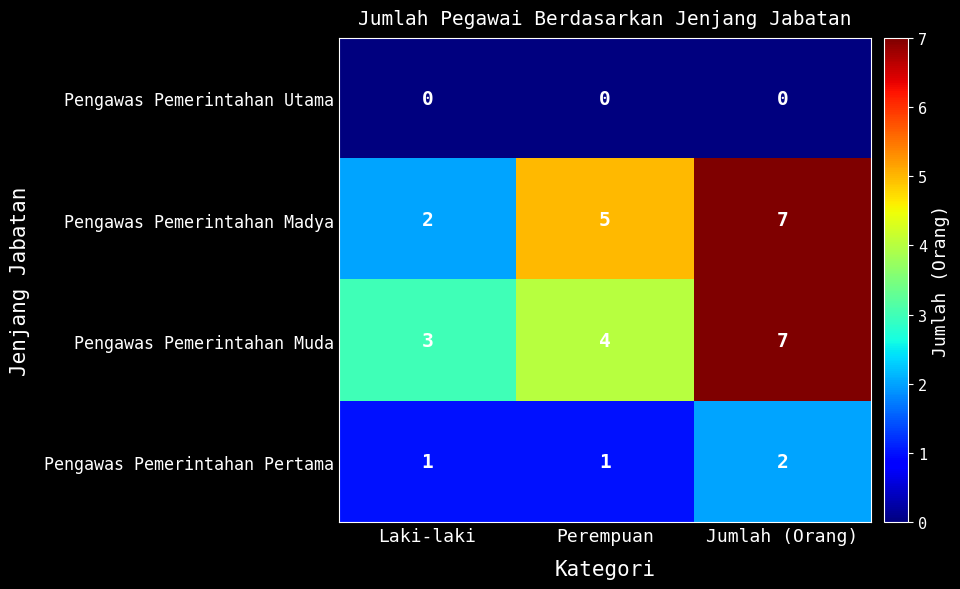

The value of Pengawas Pemerintahan Pertama at Jumlah (Orang) is 2. True or false?

True